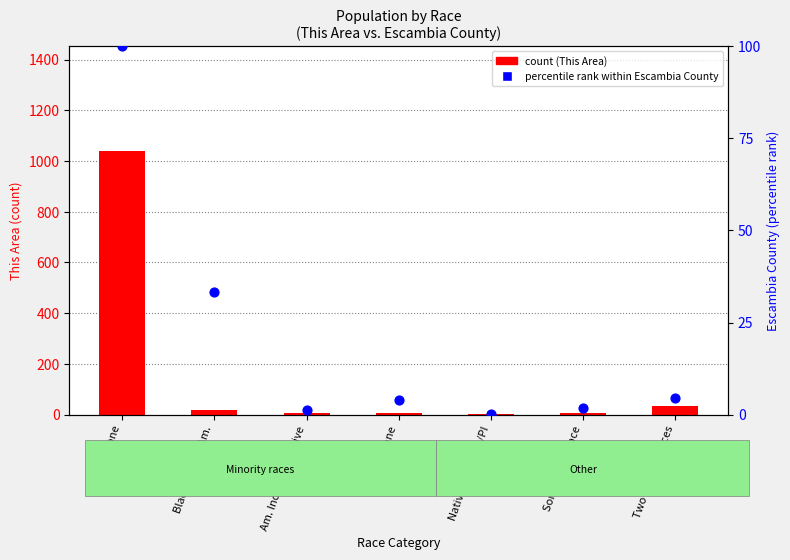

Which series contains the lowest Y value?

percentile rank (Escambia County)